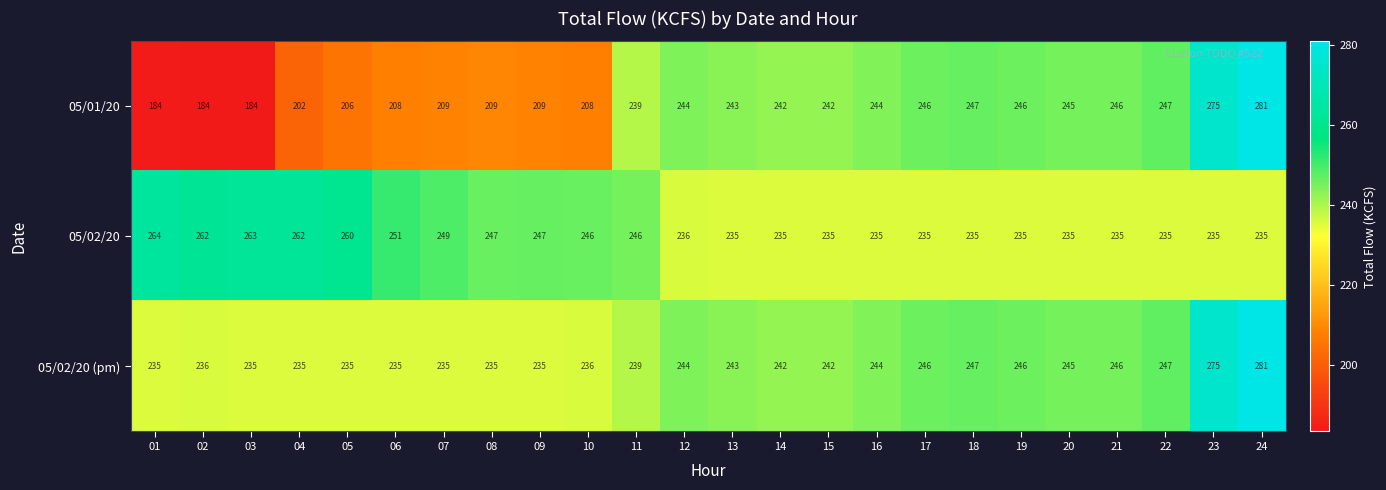

What is the smallest value displayed?

184